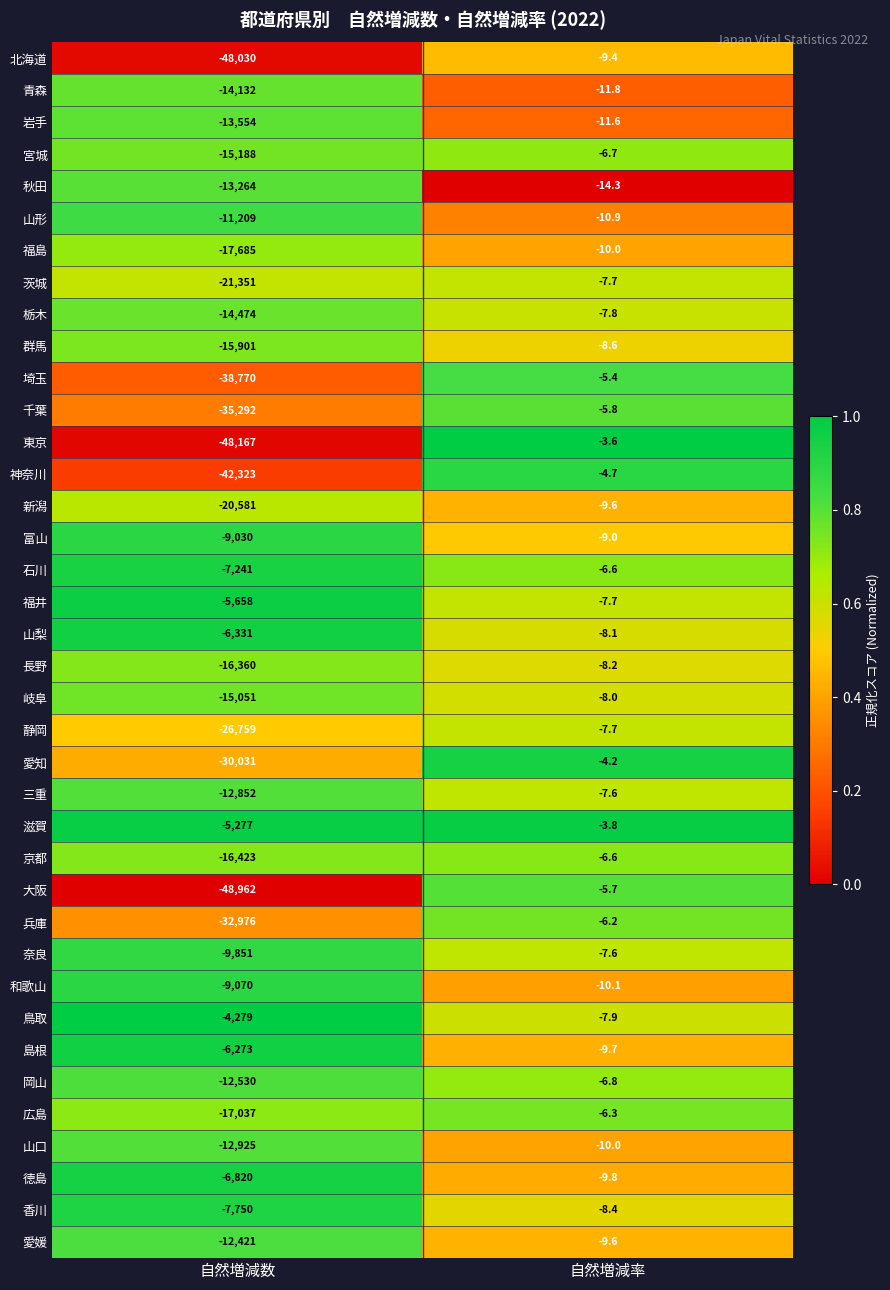

Which series has the largest range (max minus min)?

大阪